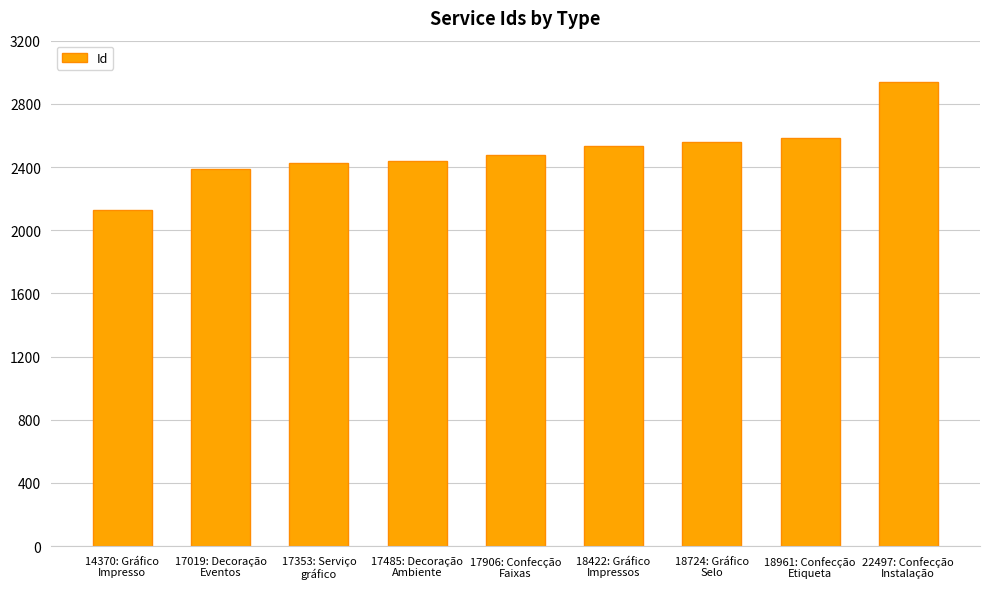

Are the bars grouped side by side (vs. stacked)?

No